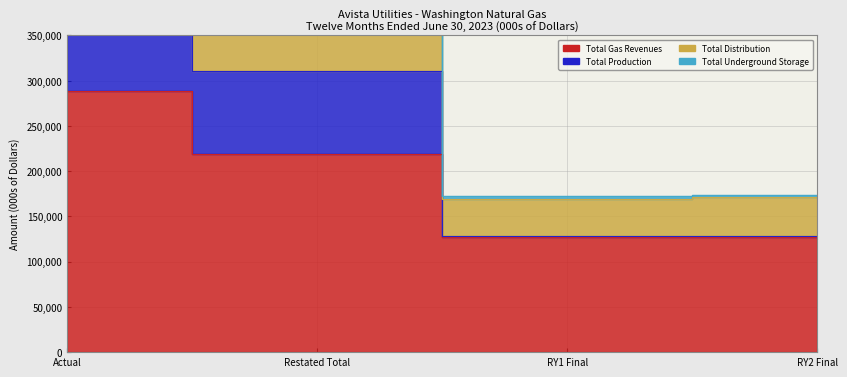

What is the sum of the Total Production values at Actual and Restated Total?

749073.0